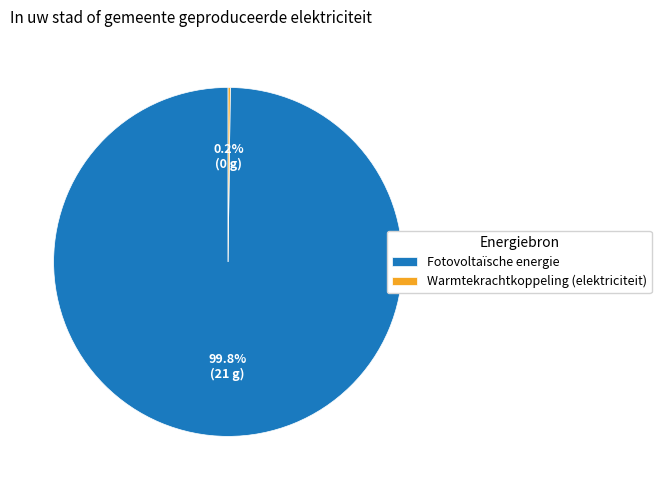

What percentage is NOT represented by Fotovoltaïsche energie?

0.2%